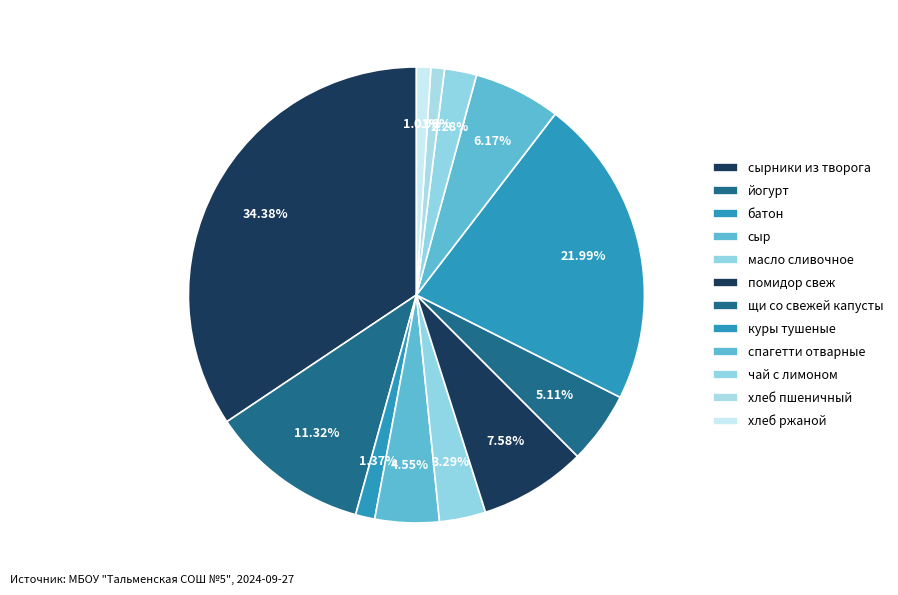

What is the largest slice in the pie chart?

сырники из творога